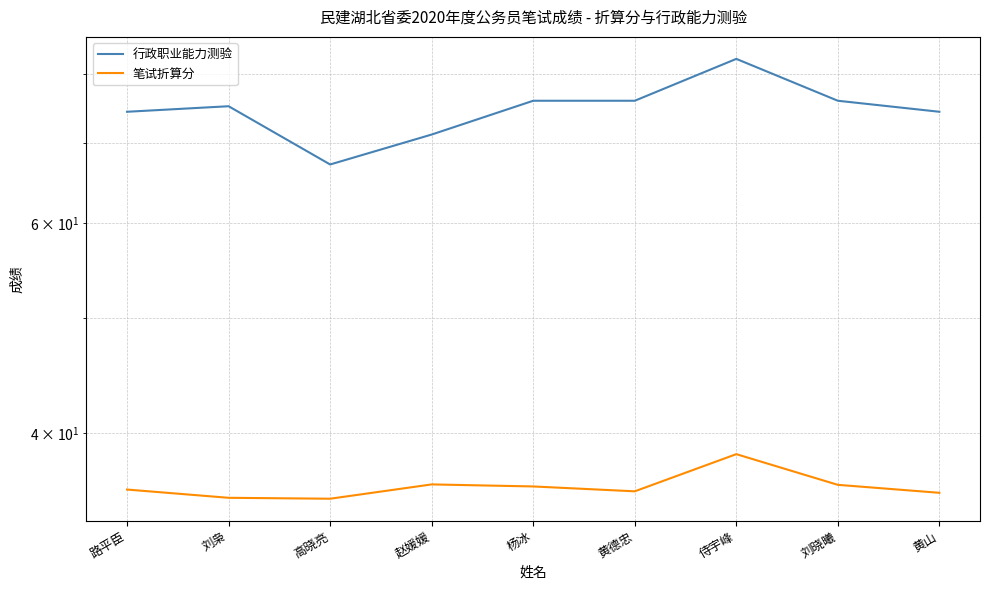

Which has a higher value, 刘枭 or 路平臣?

刘枭